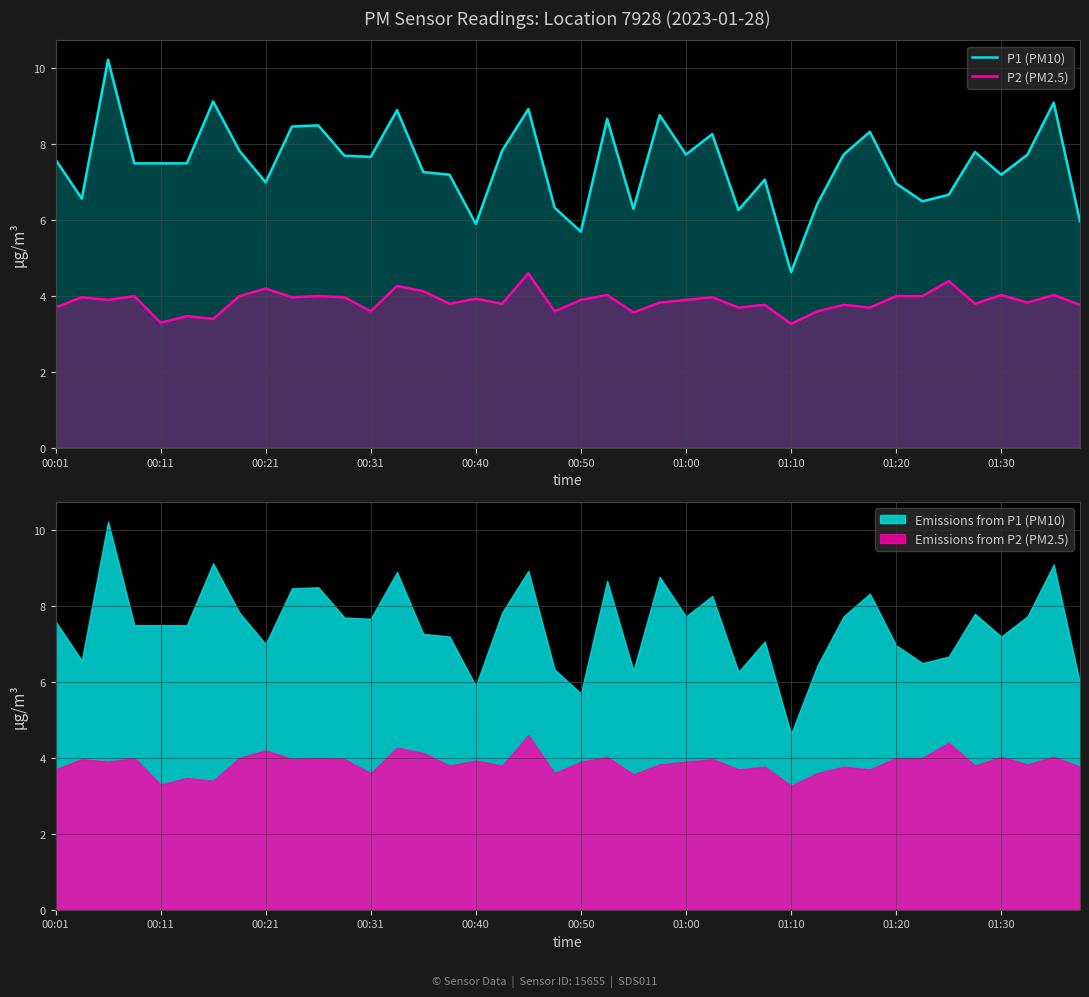

What is the lowest value of the P2 (PM2.5) series?

3.3